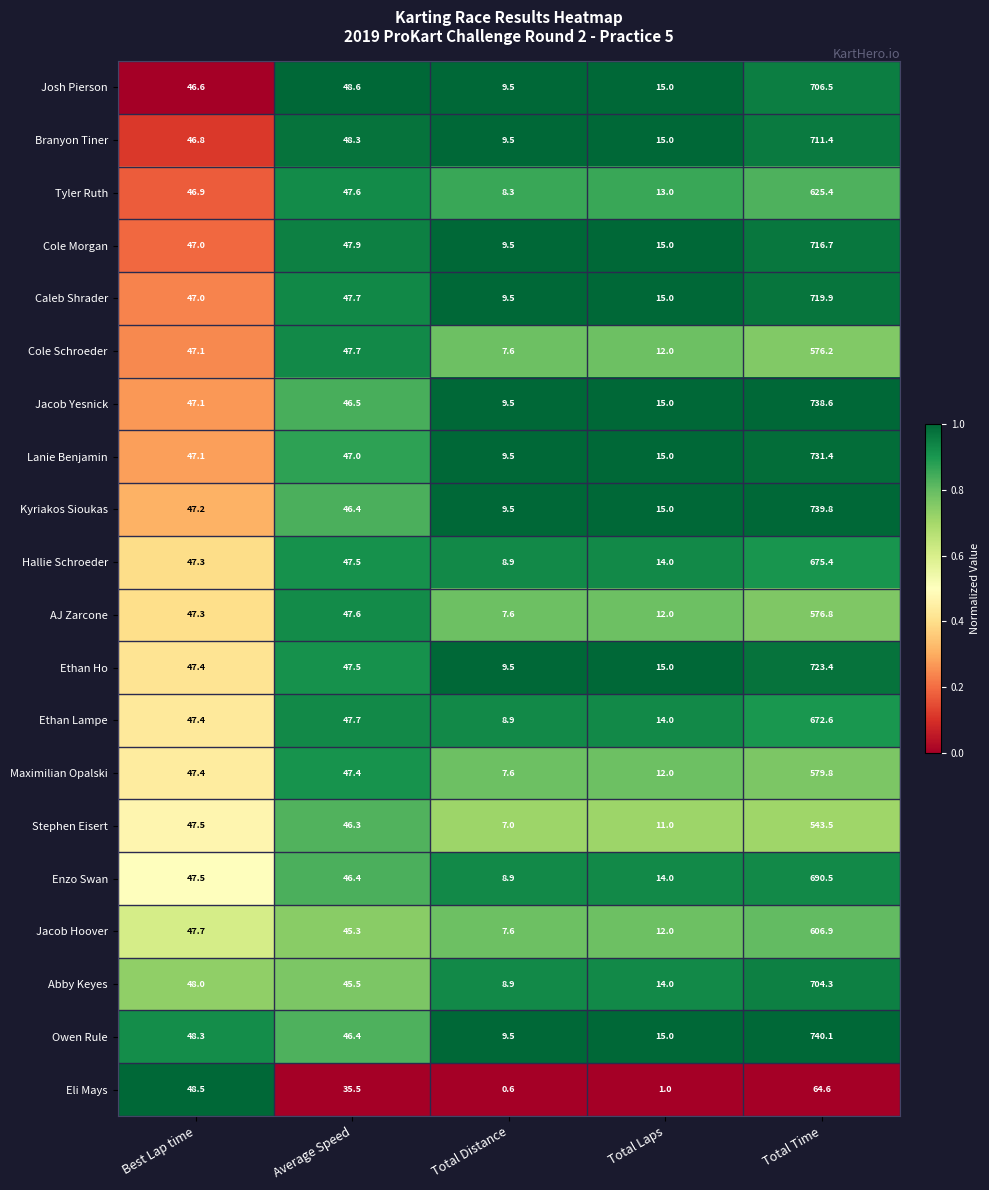

Count the number of data series in this chart.

20